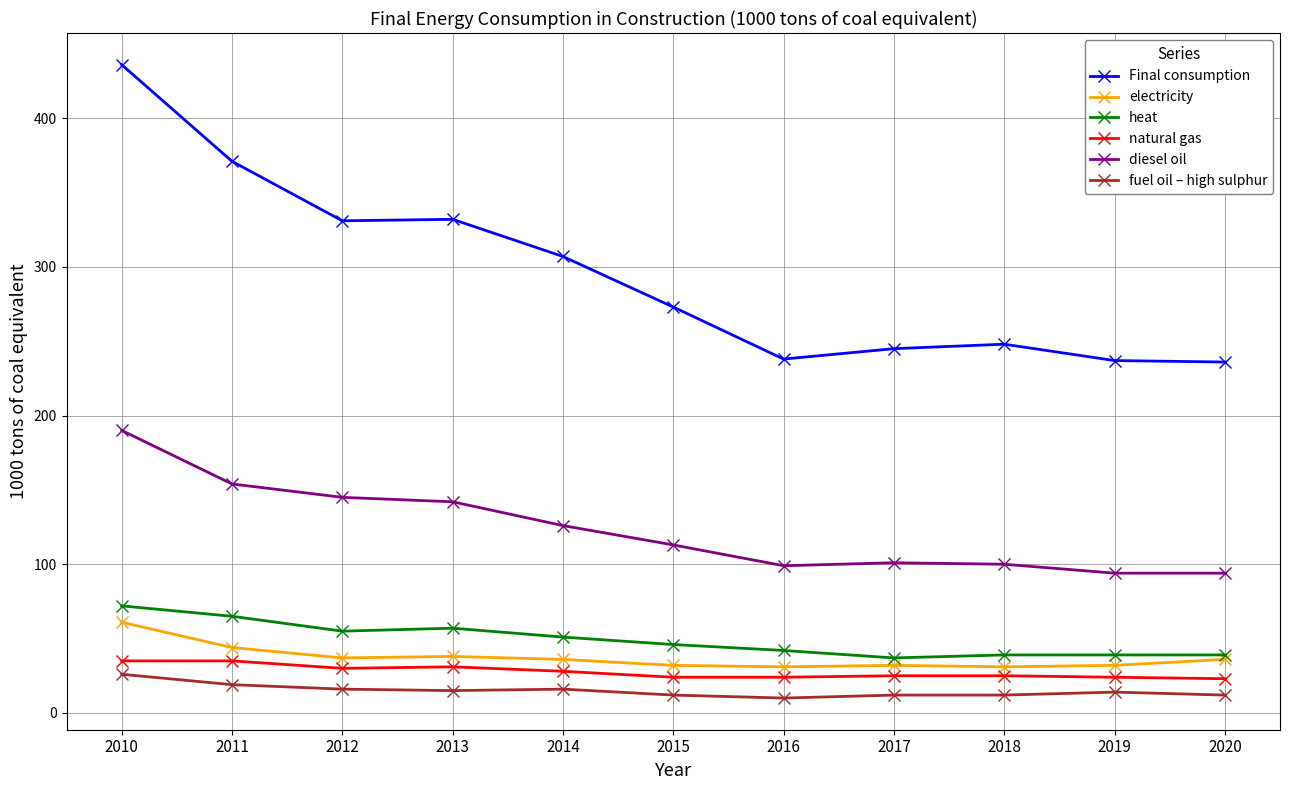

Which series has the largest range (max minus min)?

Final consumption